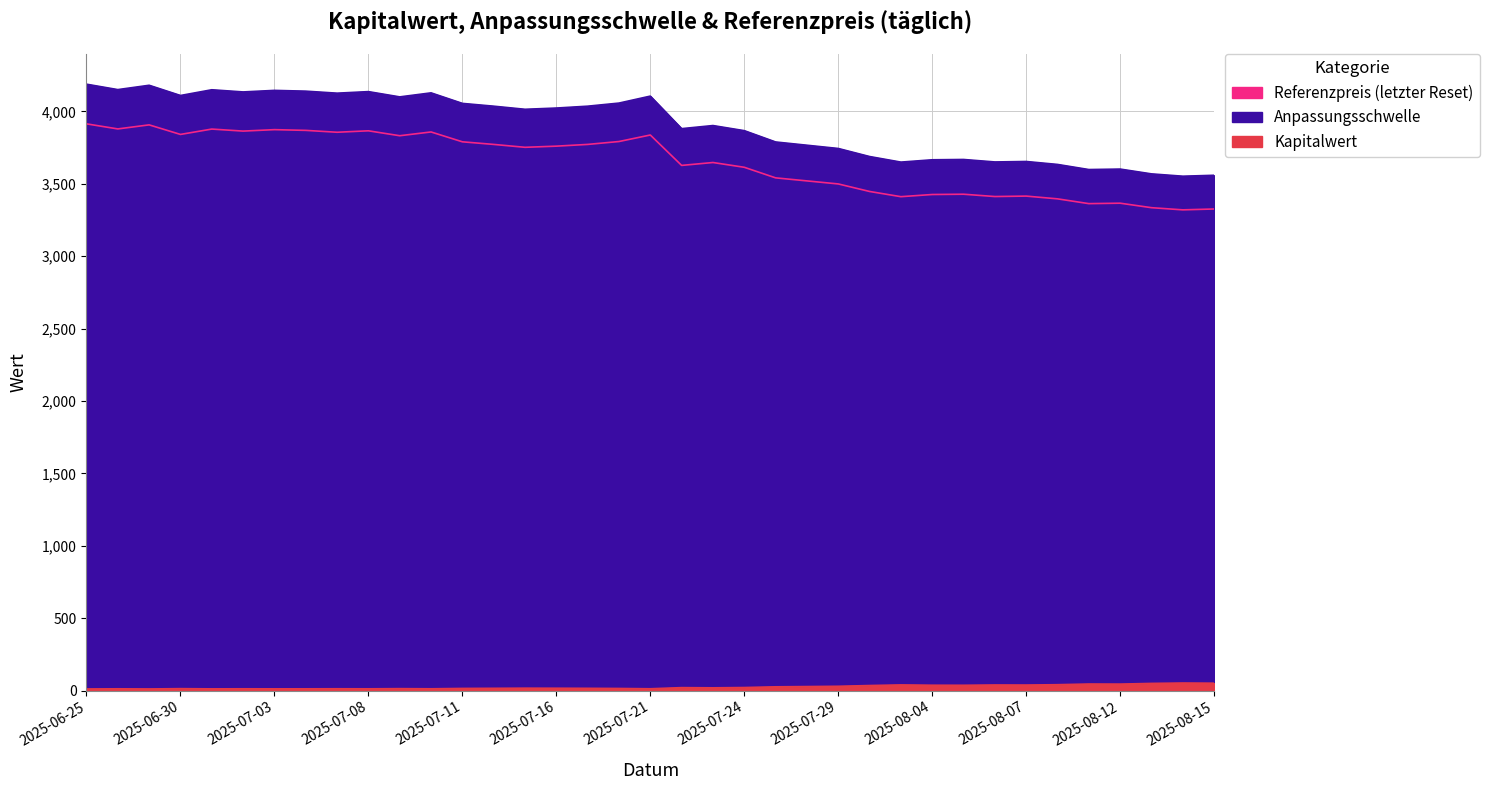

Reading right to left, what are all the values shown in this chart?

Kapitalwert: 2025-06-25=10.7	2025-06-26=11.8	2025-06-27=10.8	2025-06-30=12.9	2025-07-01=11.4	2025-07-02=11.9	2025-07-03=11.5	2025-07-04=11.7	2025-07-07=12.1	2025-07-08=11.7	2025-07-09=13.0	2025-07-10=11.9	2025-07-11=14.4	2025-07-14=15.2	2025-07-15=16.1	2025-07-16=15.7	2025-07-17=15.1	2025-07-18=14.1	2025-07-21=12.1	2025-07-22=19.9	2025-07-23=18.6	2025-07-24=20.6	2025-07-25=25.6	2025-07-28=27.3	2025-07-29=29.2	2025-07-30=34.4	2025-07-31=38.7	2025-08-04=36.5	2025-08-05=36.2	2025-08-06=38.2	2025-08-07=37.7	2025-08-08=40.2	2025-08-11=44.8	2025-08-12=44.3	2025-08-13=49.1	2025-08-14=51.7	2025-08-15=50.5
Anpassungsschwelle: 2025-06-25=4188.0	2025-06-26=4150.5	2025-06-27=4180.5	2025-06-30=4109.9	2025-07-01=4149.5	2025-07-02=4134.5	2025-07-03=4145.2	2025-07-04=4139.8	2025-07-07=4125.9	2025-07-08=4136.6	2025-07-09=4100.2	2025-07-10=4128.1	2025-07-11=4055.3	2025-07-14=4036.0	2025-07-15=4014.6	2025-07-16=4023.2	2025-07-17=4036.0	2025-07-18=4057.4	2025-07-21=4105.6	2025-07-22=3880.9	2025-07-23=3902.3	2025-07-24=3867.0	2025-07-25=3788.9	2025-07-28=3766.4	2025-07-29=3743.9	2025-07-30=3688.3	2025-07-31=3649.8	2025-08-04=3665.8	2025-08-05=3668.0	2025-08-06=3650.8	2025-08-07=3654.1	2025-08-08=3633.7	2025-08-11=3598.4	2025-08-12=3601.6	2025-08-13=3568.4	2025-08-14=3552.4	2025-08-15=3558.8
Referenzpreis: 2025-06-25=3914.0	2025-06-26=3879.0	2025-06-27=3907.0	2025-06-30=3841.0	2025-07-01=3878.0	2025-07-02=3864.0	2025-07-03=3874.0	2025-07-04=3869.0	2025-07-07=3856.0	2025-07-08=3866.0	2025-07-09=3832.0	2025-07-10=3858.0	2025-07-11=3790.0	2025-07-14=3772.0	2025-07-15=3752.0	2025-07-16=3760.0	2025-07-17=3772.0	2025-07-18=3792.0	2025-07-21=3837.0	2025-07-22=3627.0	2025-07-23=3647.0	2025-07-24=3614.0	2025-07-25=3541.0	2025-07-28=3520.0	2025-07-29=3499.0	2025-07-30=3447.0	2025-07-31=3411.0	2025-08-04=3426.0	2025-08-05=3428.0	2025-08-06=3412.0	2025-08-07=3415.0	2025-08-08=3396.0	2025-08-11=3363.0	2025-08-12=3366.0	2025-08-13=3335.0	2025-08-14=3320.0	2025-08-15=3326.0